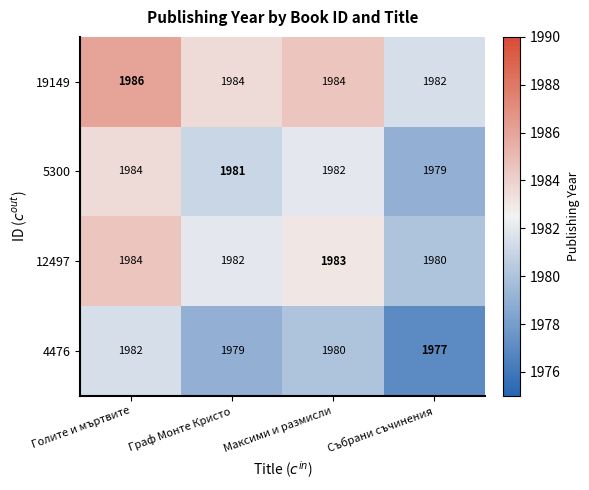

What is the total value across all series at Граф Монте Кристо?

7926